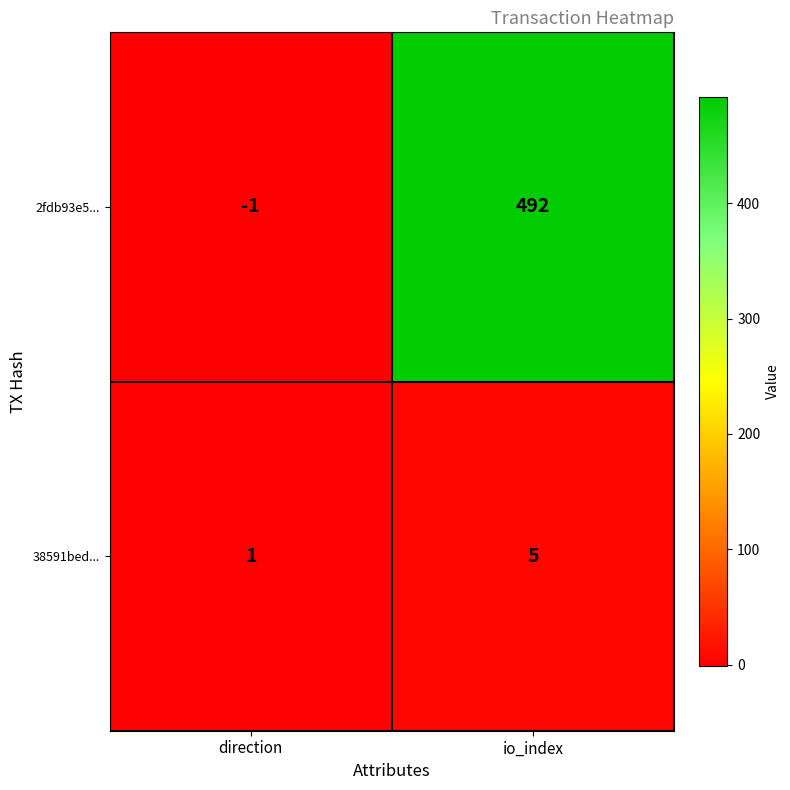

Is it true that 38591bed... equals 1 at direction?

True